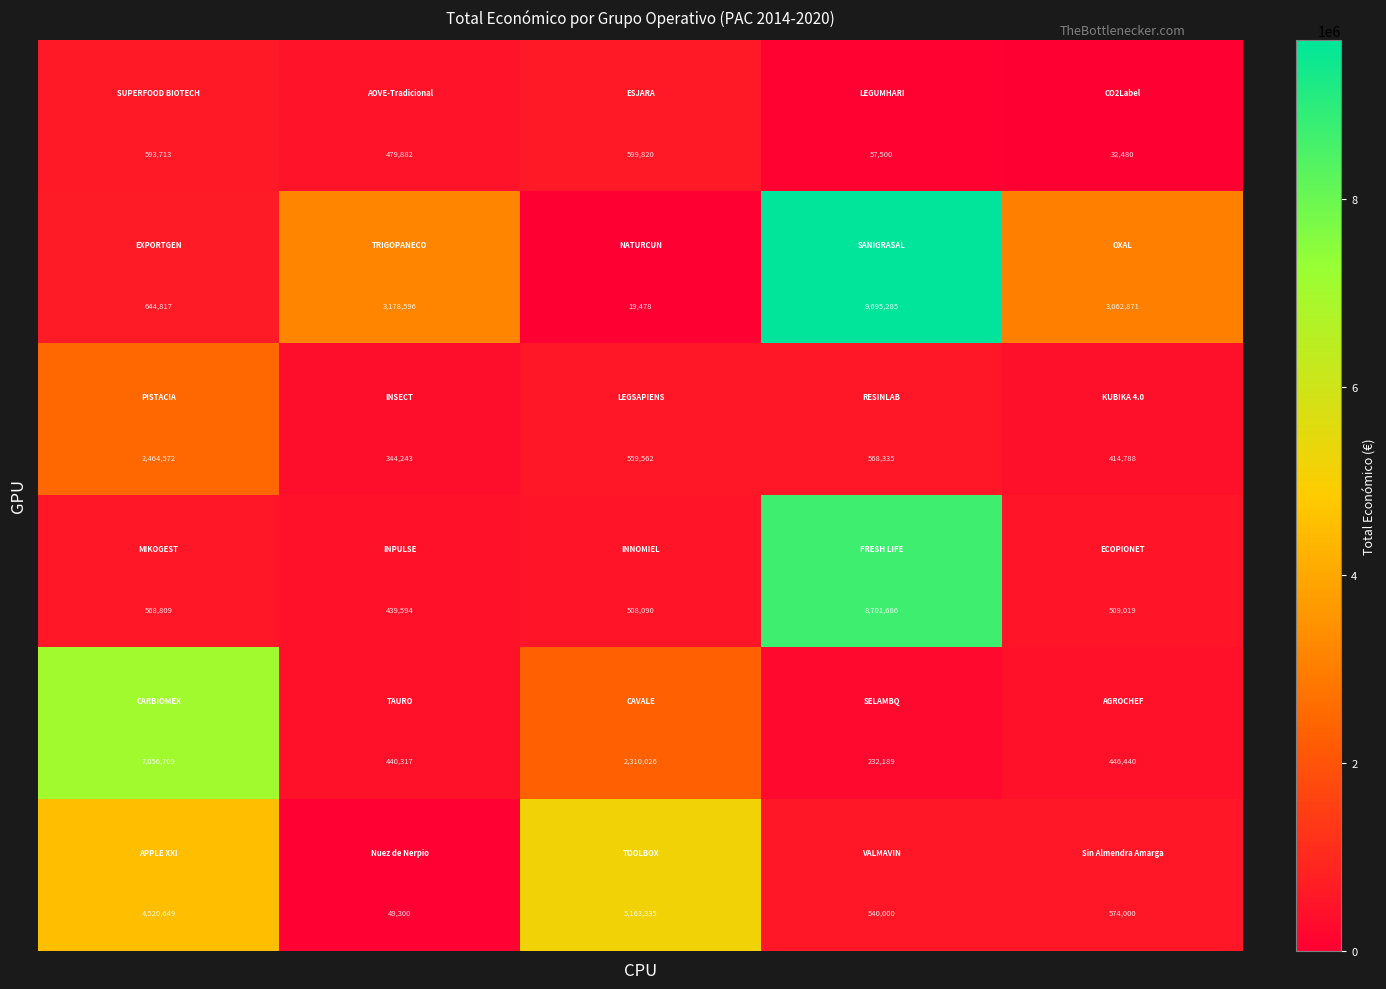

What is the minimum value shown in the chart?

19478